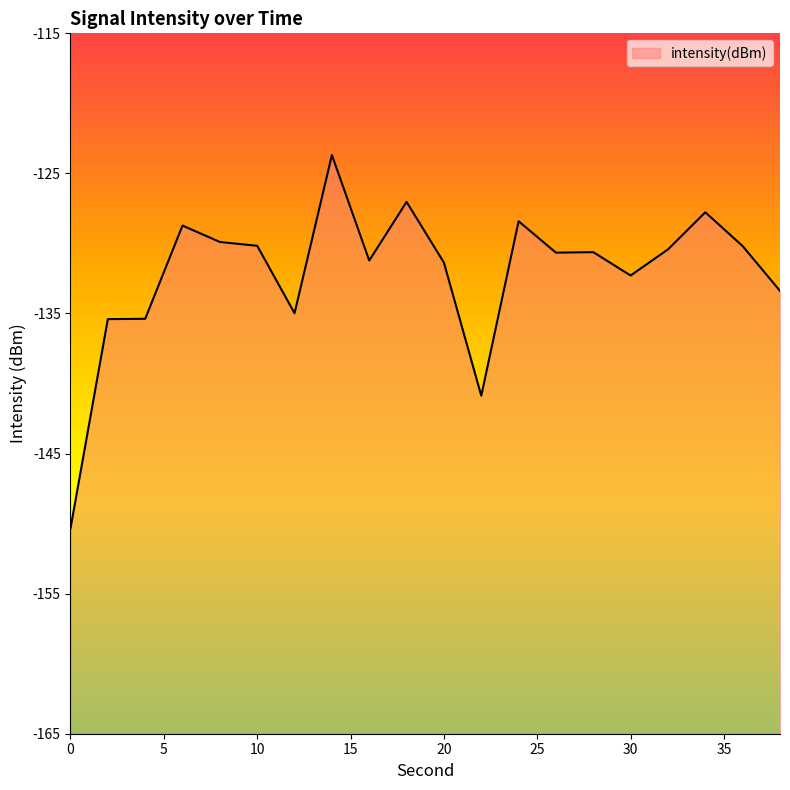

At which label is the value closest to -137?

2